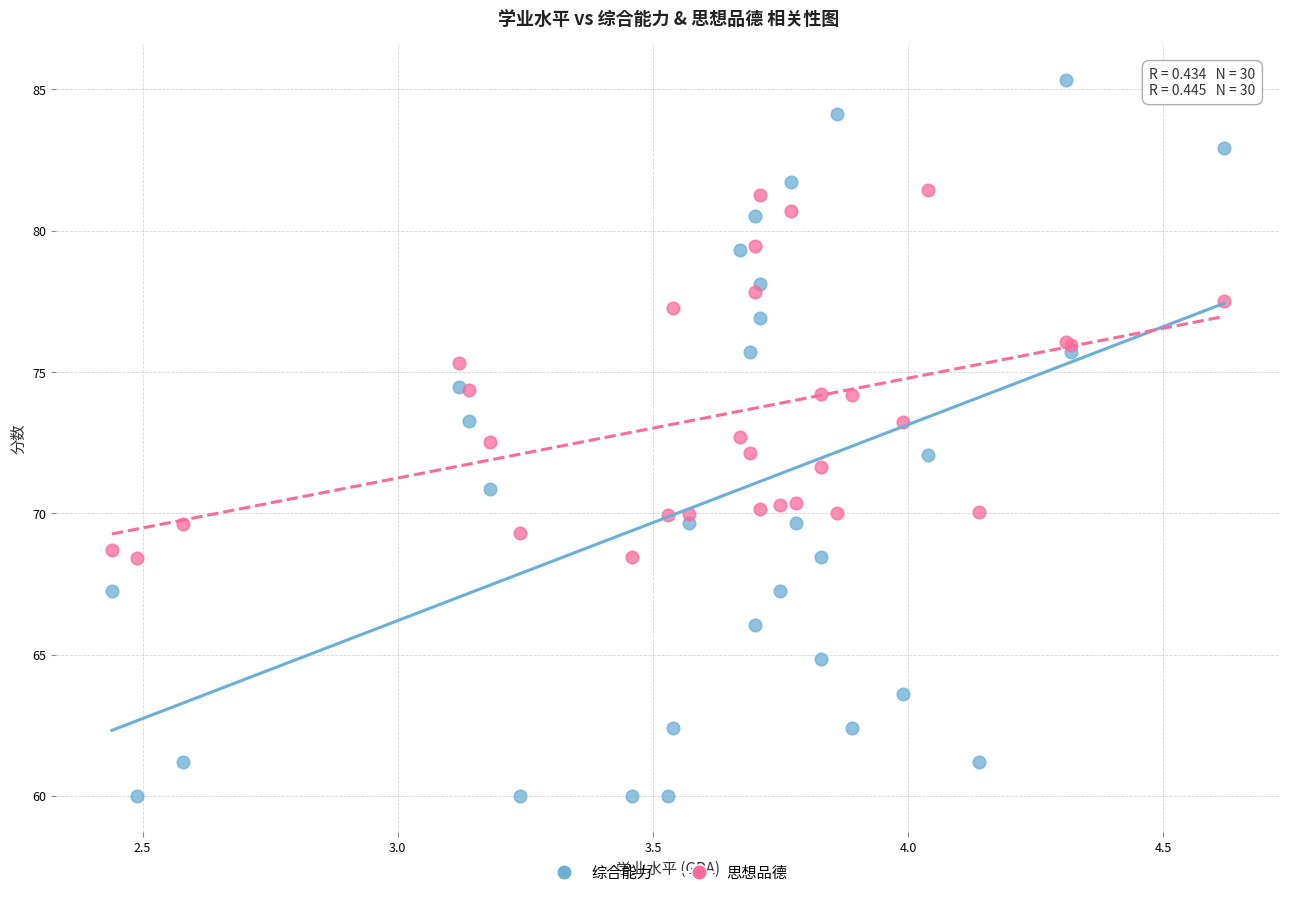

Which series reaches the maximum Y coordinate?

综合能力